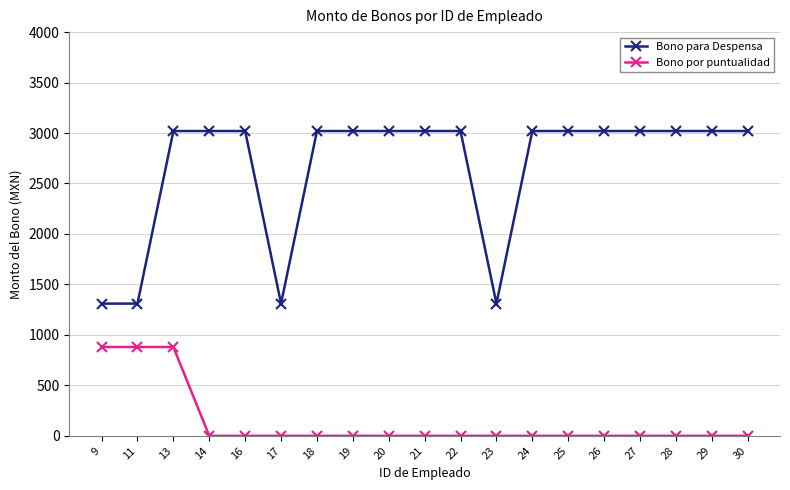

How many lines are shown in the chart?

2